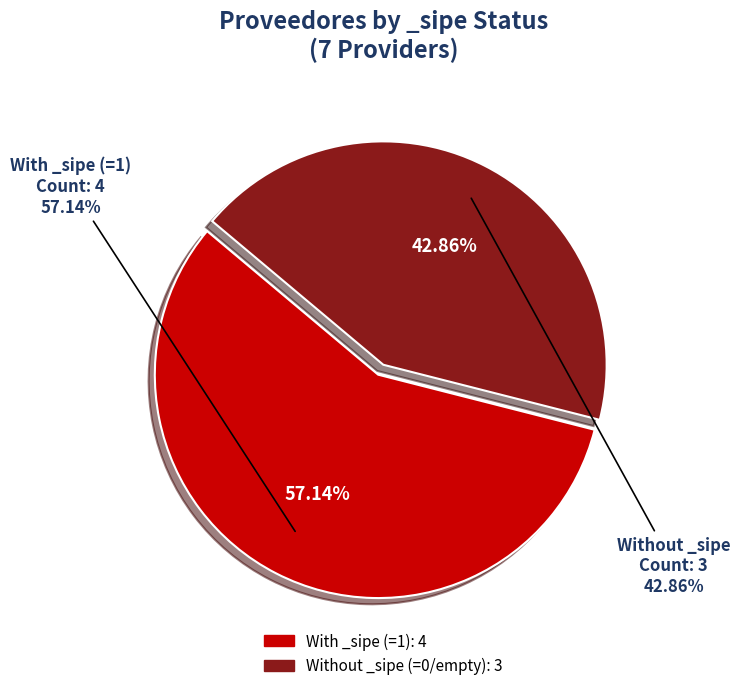

Is it true that AGRIMAR SACI is 1% of the pie?

False